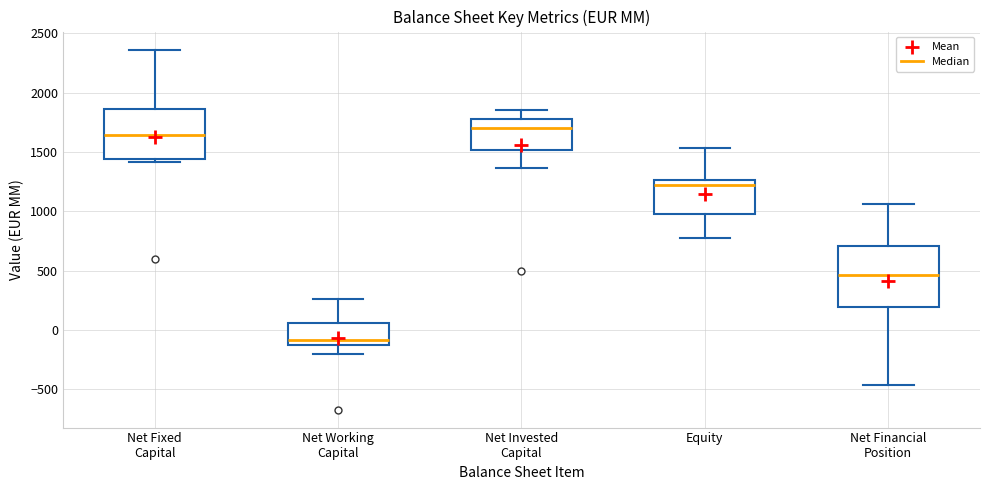

Which box has the lowest median line?

Net Working Capital